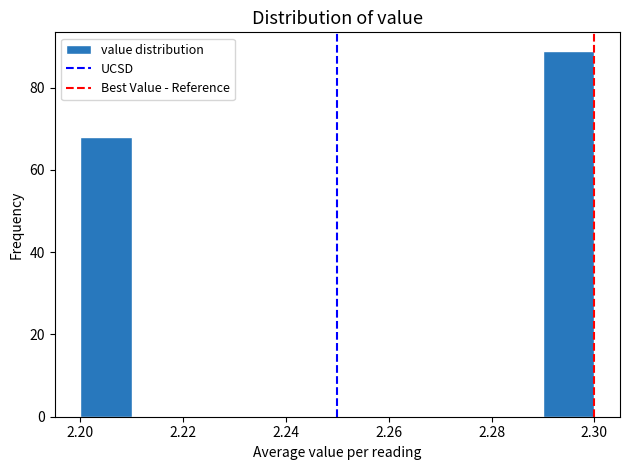

What is the height of the bar covering 2.29 to 2.30 on the x-axis? The values are not printed on the chart, so give them approximately, as read against the axis.

90